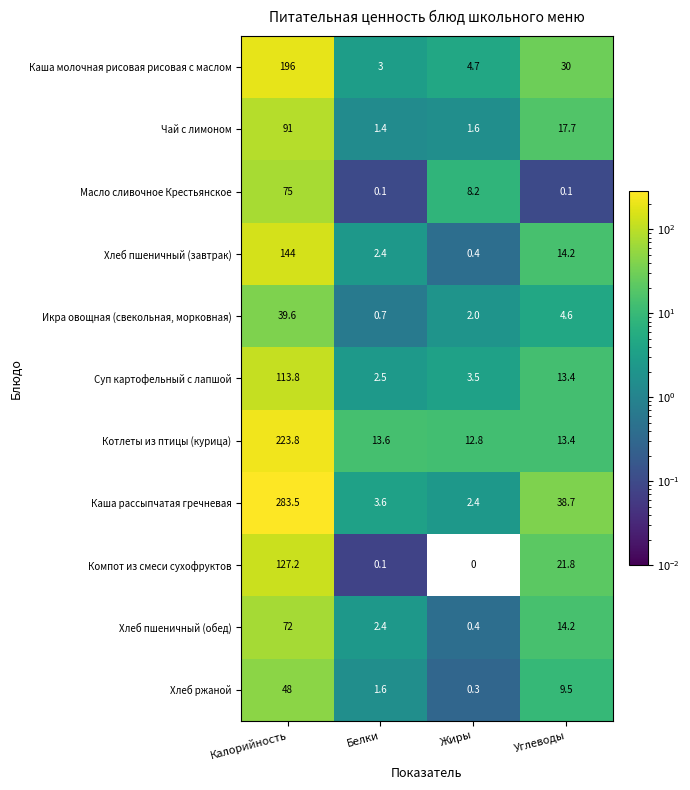

Between Калорийность and Белки, which series saw the biggest shift?

Каша рассыпчатая гречневая